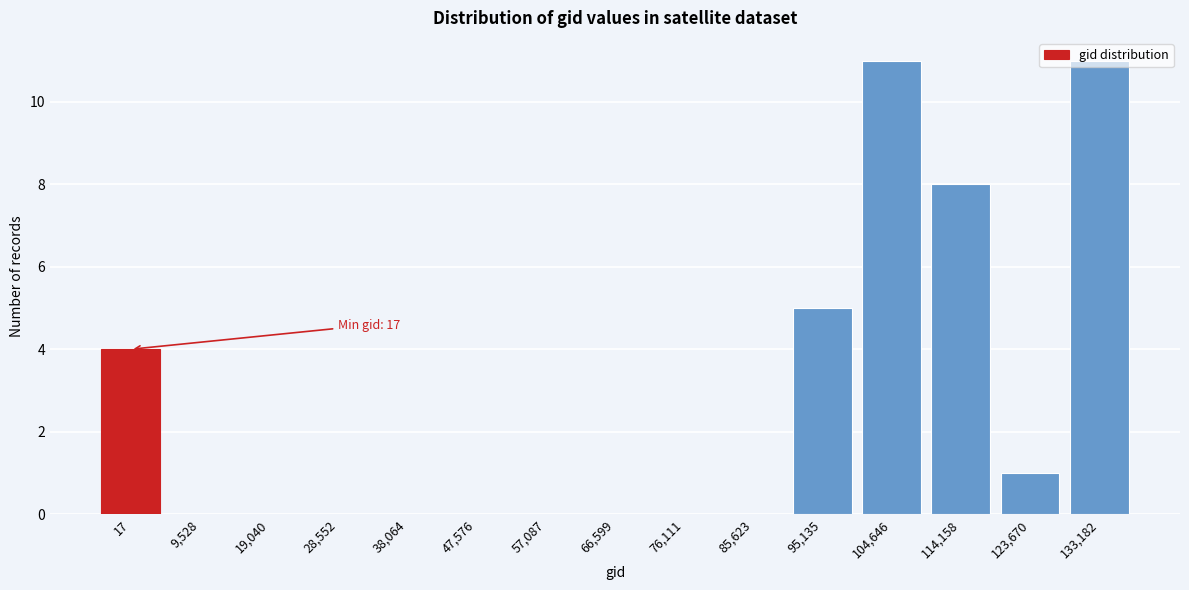

What is the sum of all values?

40